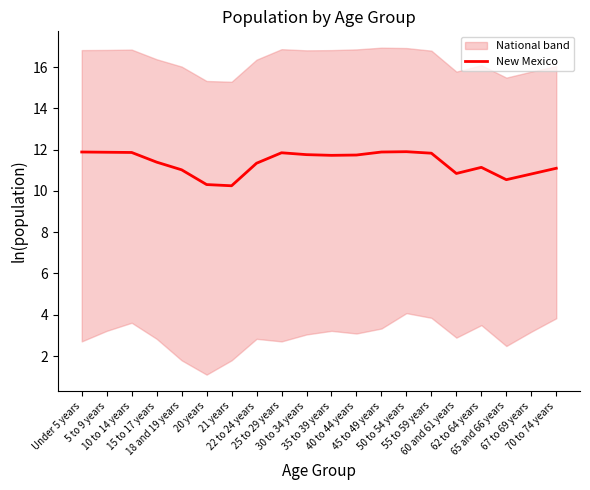

The chart shows a value of 3.0 at 55 to 59 years. True or false?

False